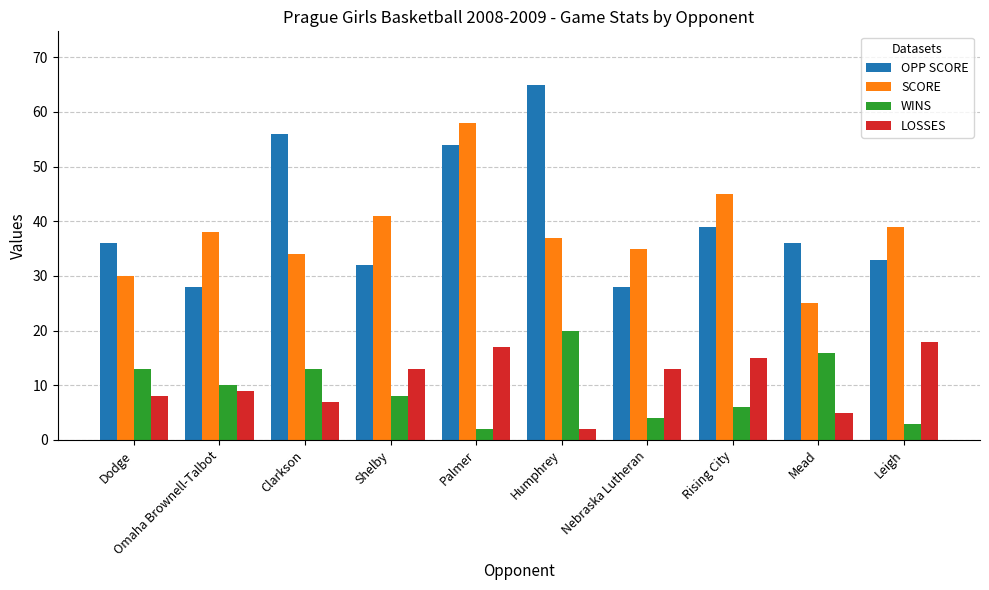

True or false: WINS has a value of 10 at Omaha Brownell-Talbot.

True